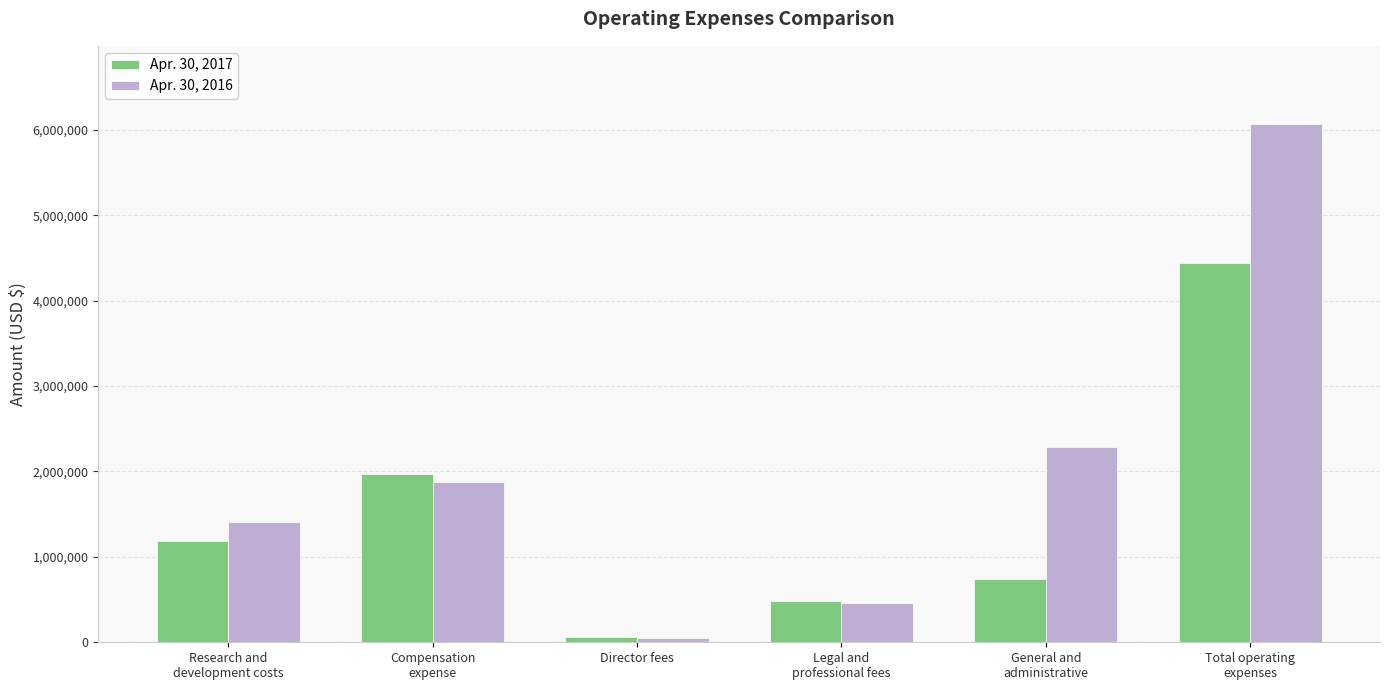

Rank the series by their maximum value, from highest to lowest.

Apr. 30, 2016, Apr. 30, 2017